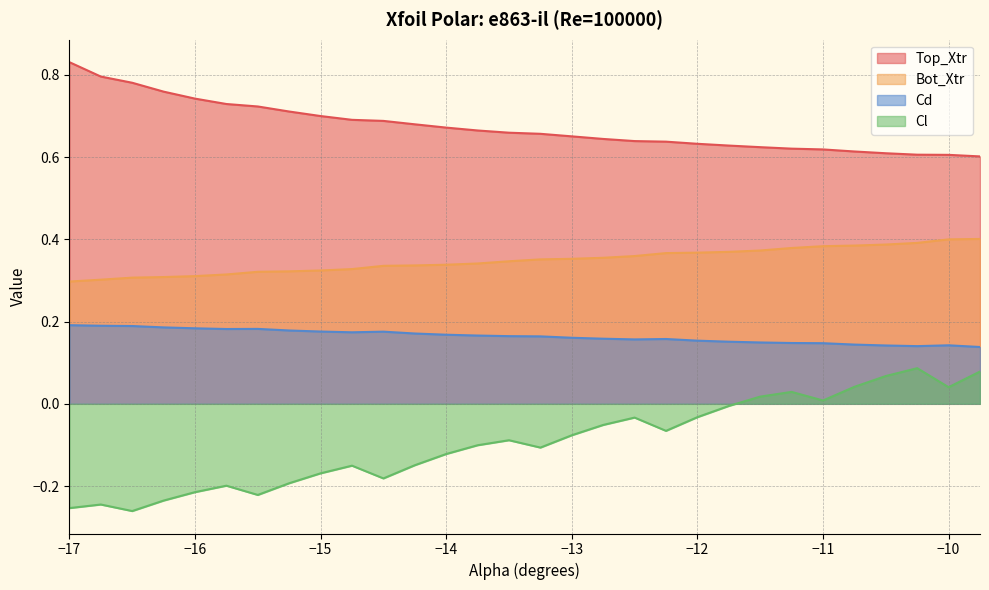

The Bot_Xtr series shows 0.2 at −12. True or false?

False